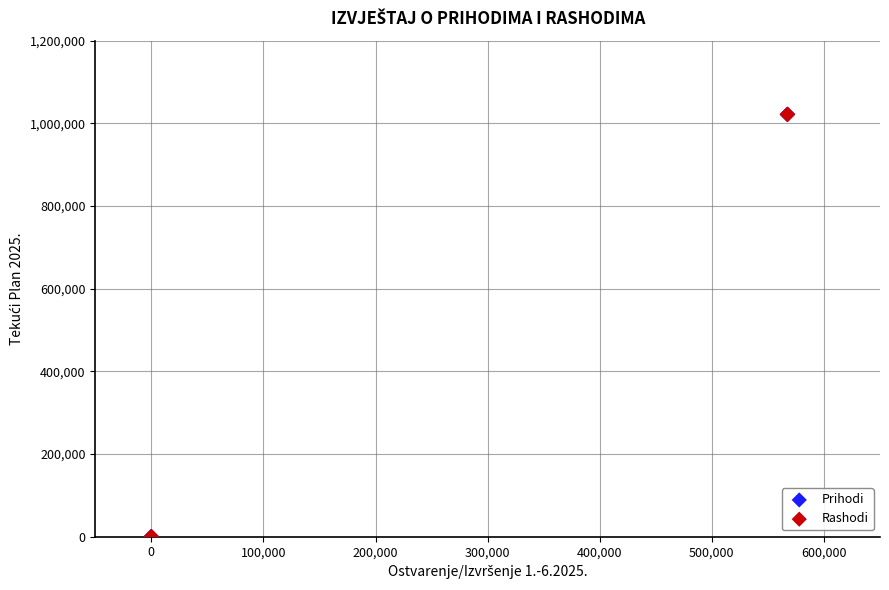

What are all the series names shown in the legend?

Prihodi, Rashodi